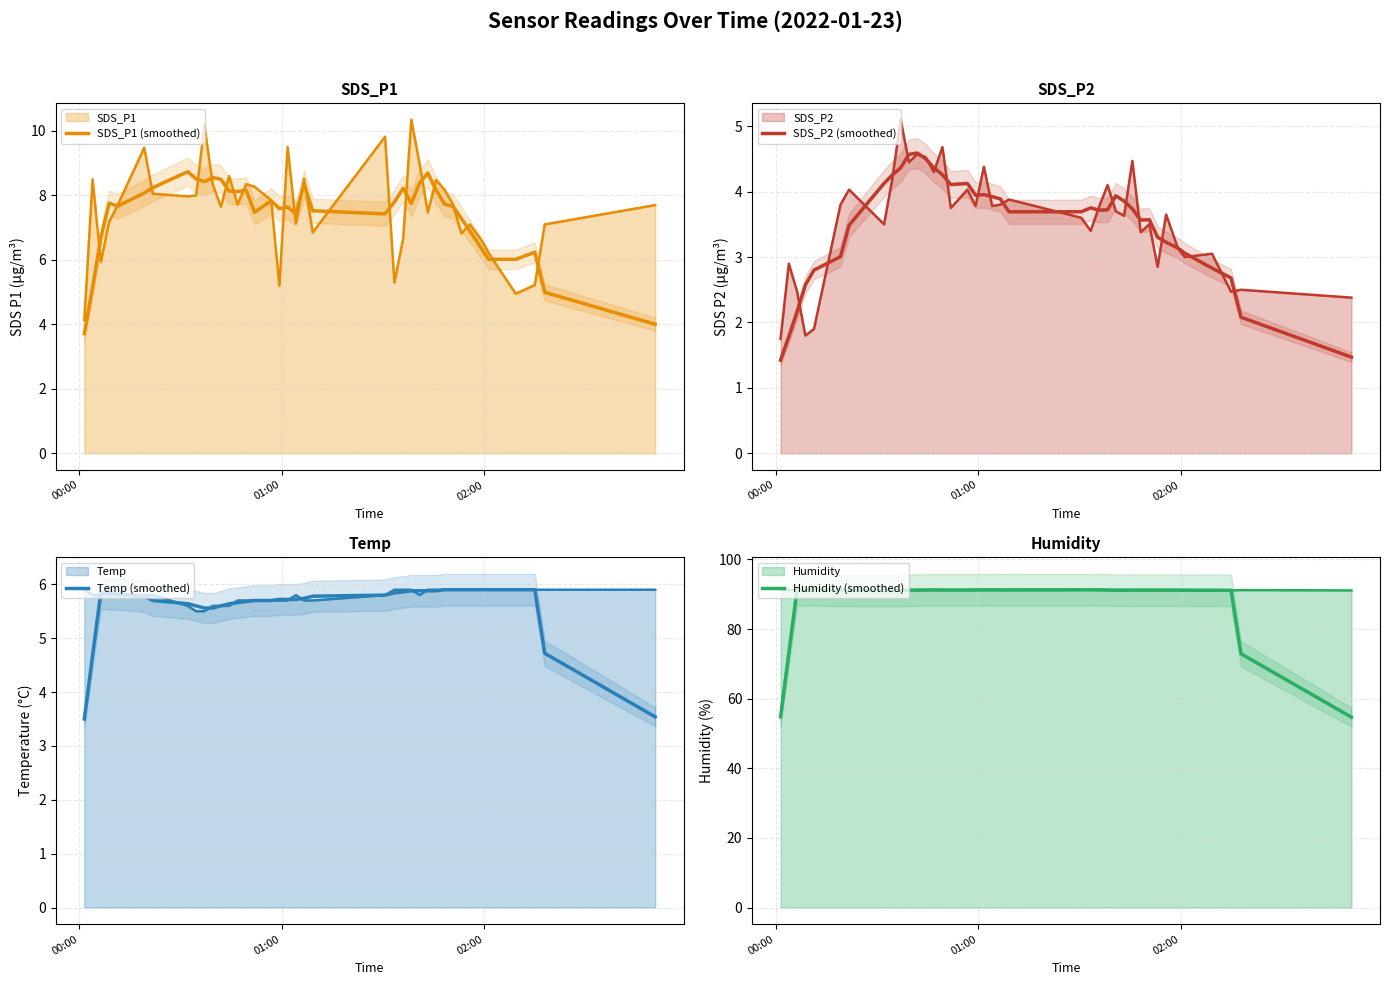

True or false: SDS_P1 and Humidity cross at least once.

False